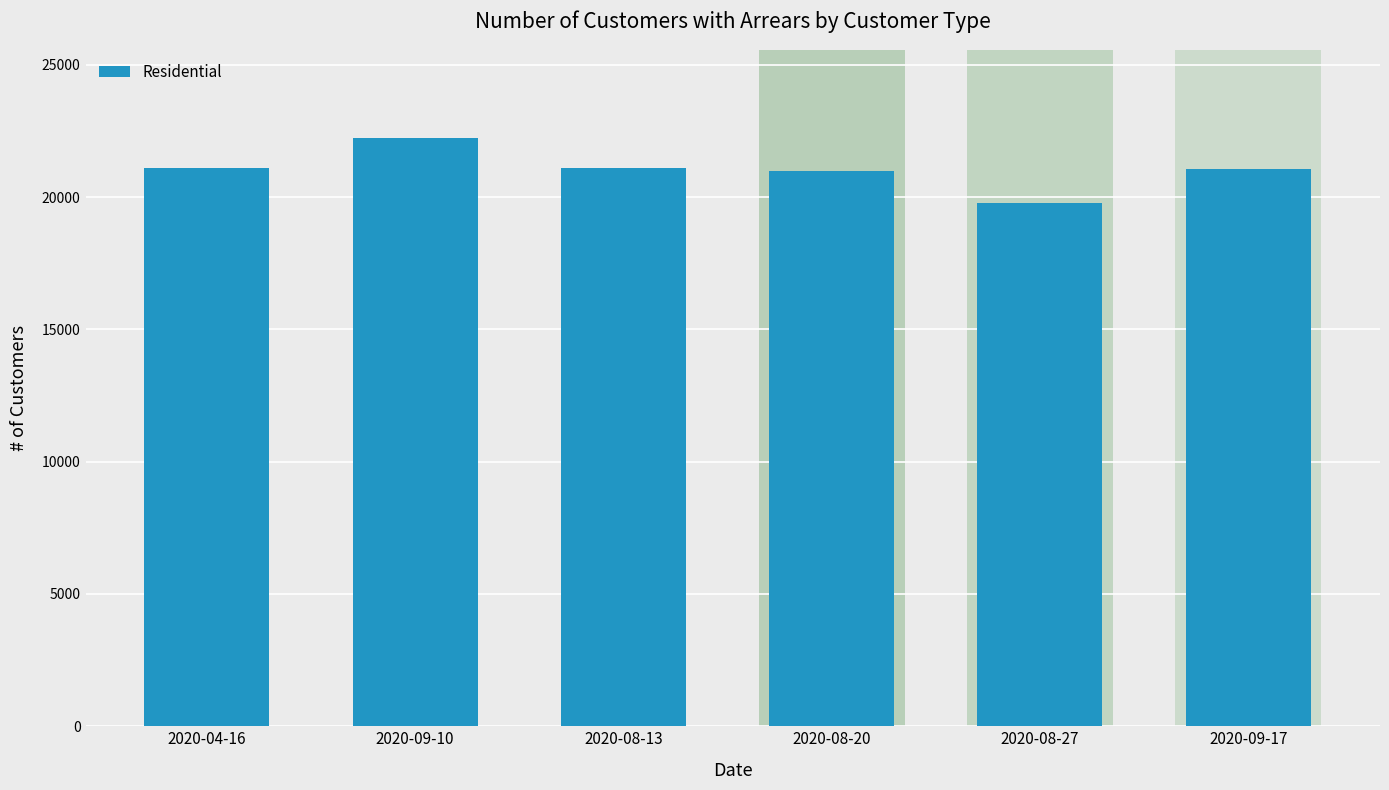

What is the smallest value displayed?

19757